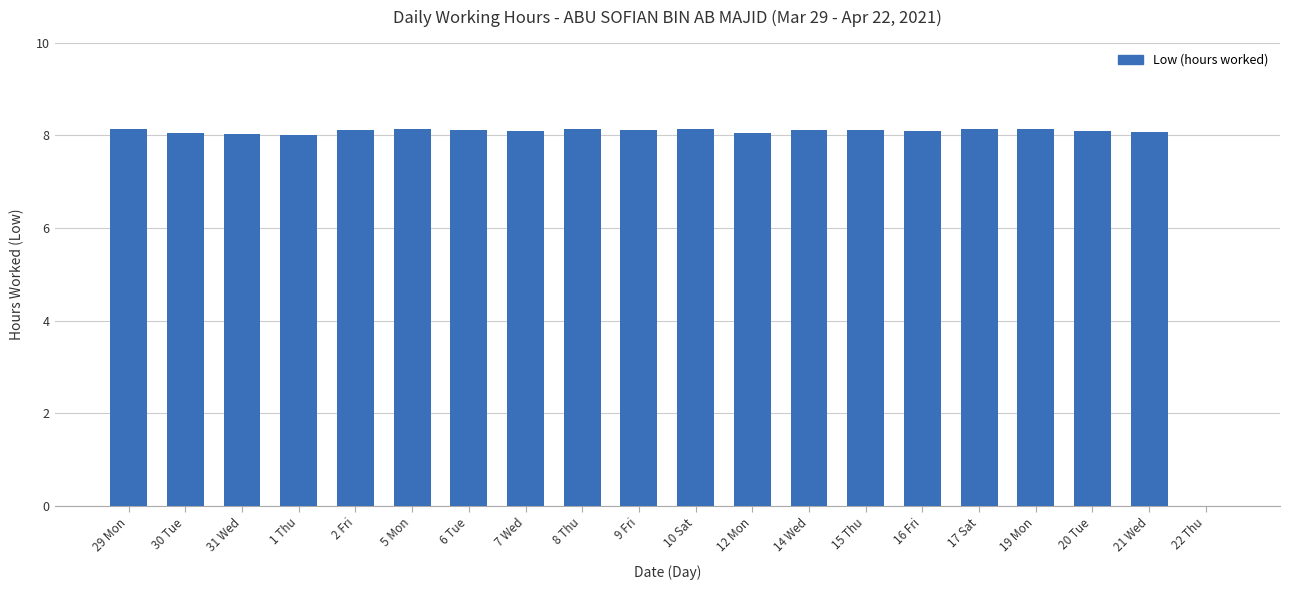

The chart shows a value of 5.5 at 21 Wed. True or false?

False